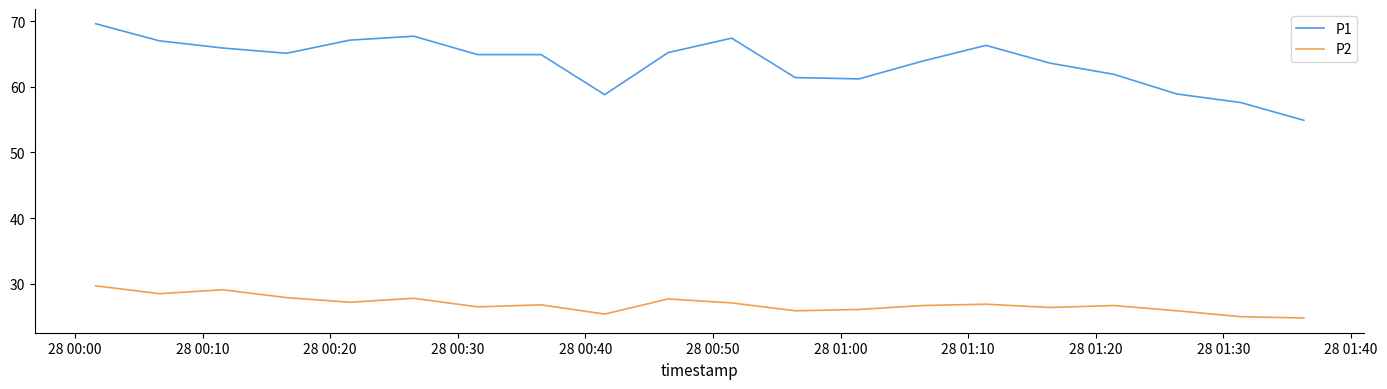

How many lines are shown in the chart?

2